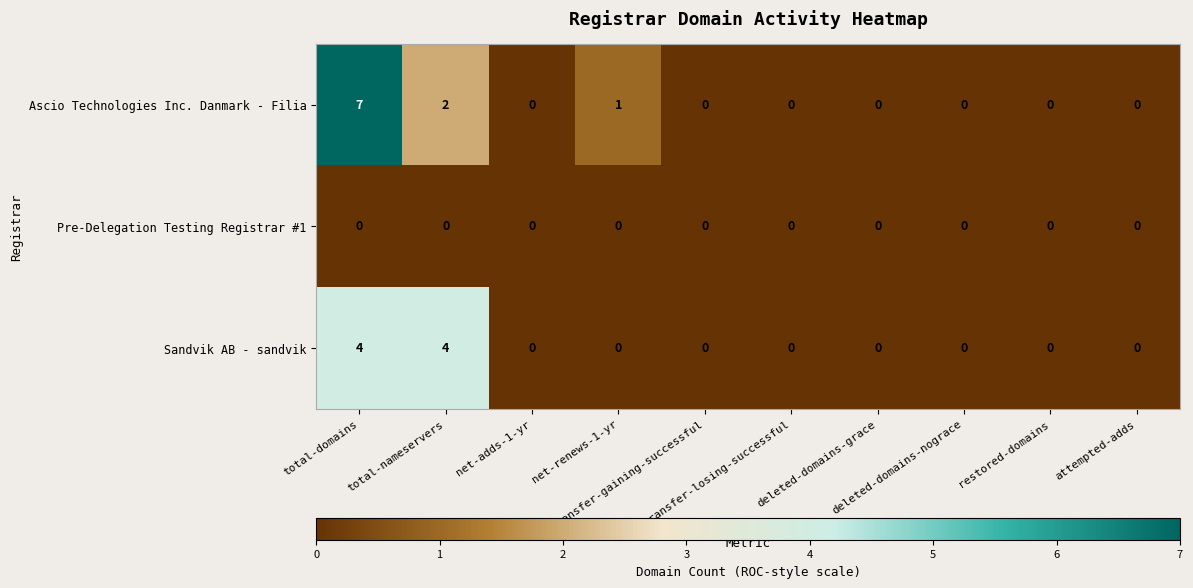

List the series in order of their peak value, highest first.

Ascio Technologies Inc. Danmark - Filia, Sandvik AB - sandvik, Pre-Delegation Testing Registrar #1